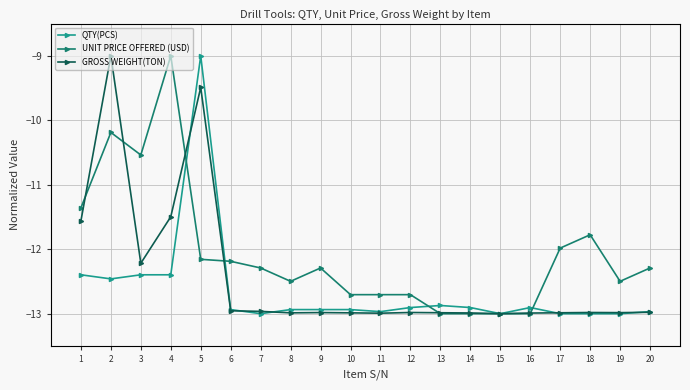

True or false: UNIT PRICE OFFERED (USD) and QTY(PCS) intersect in this chart.

True